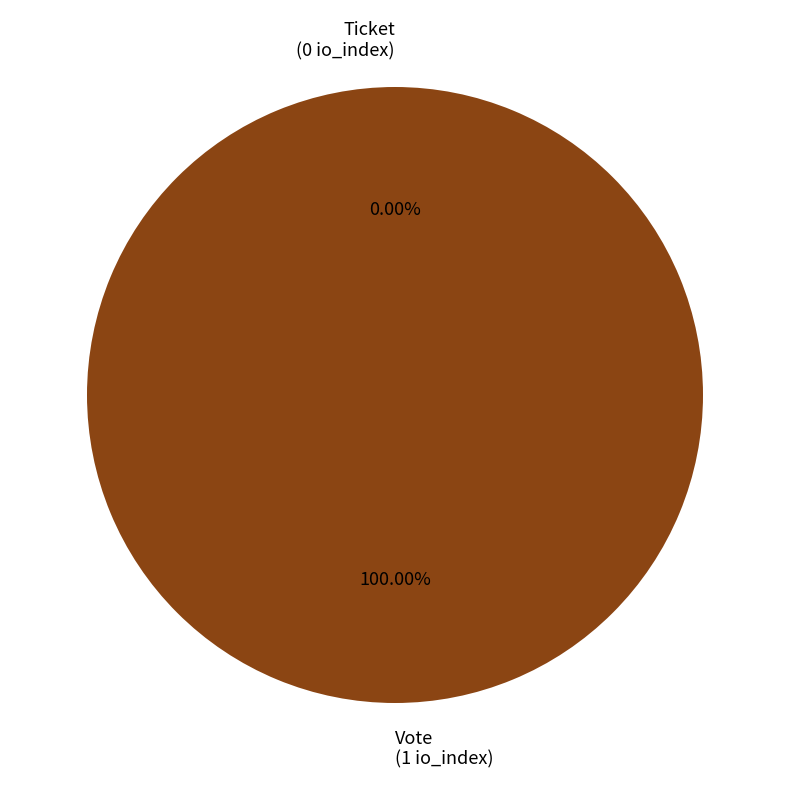

What is the change in value from Vote to Ticket?

-1